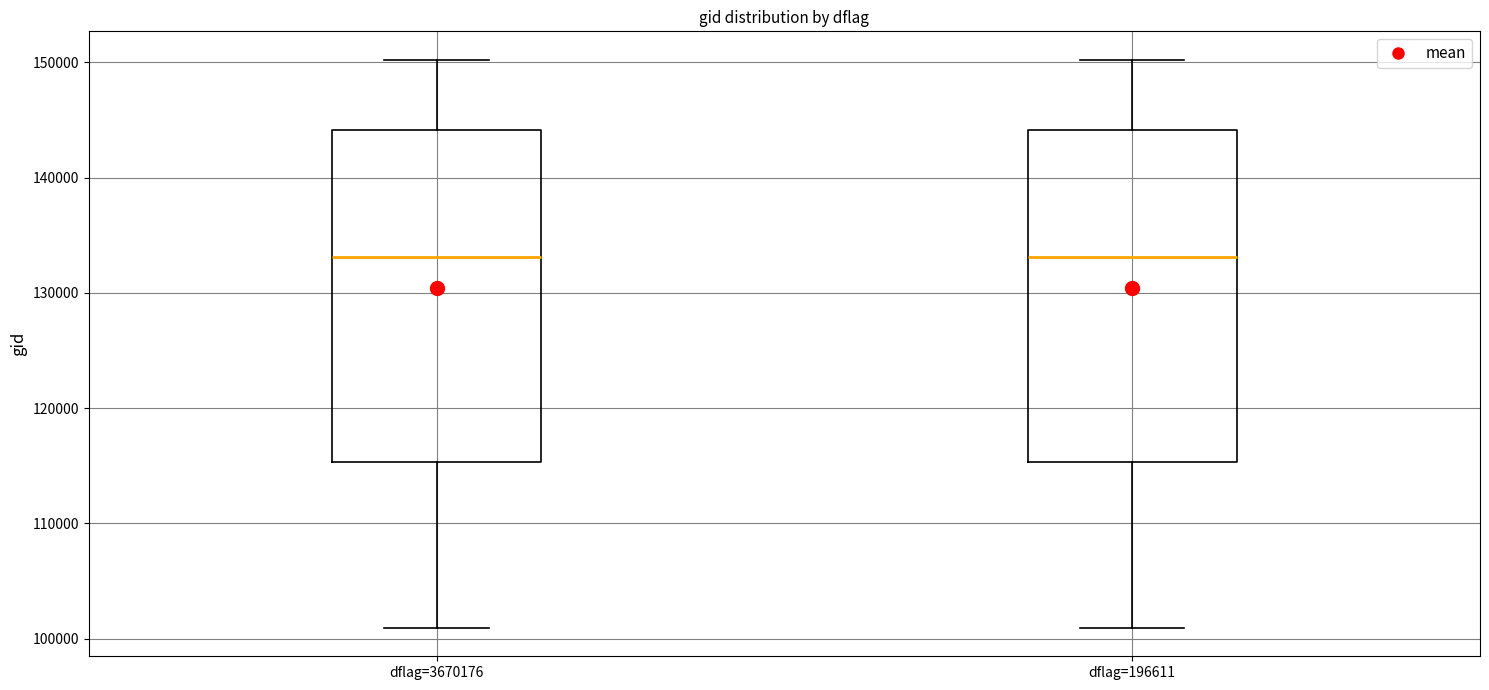

Where is the lower edge of the box for dflag=3670176 on the y-axis? The values are not printed on the chart, so give them approximately, as read against the axis.

115000